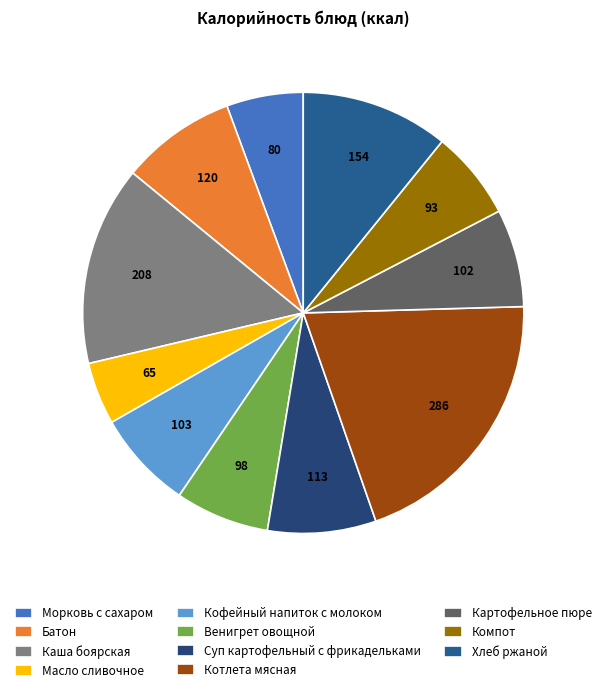

True or false: Кофейный напиток с молоком accounts for 7% of the total.

True